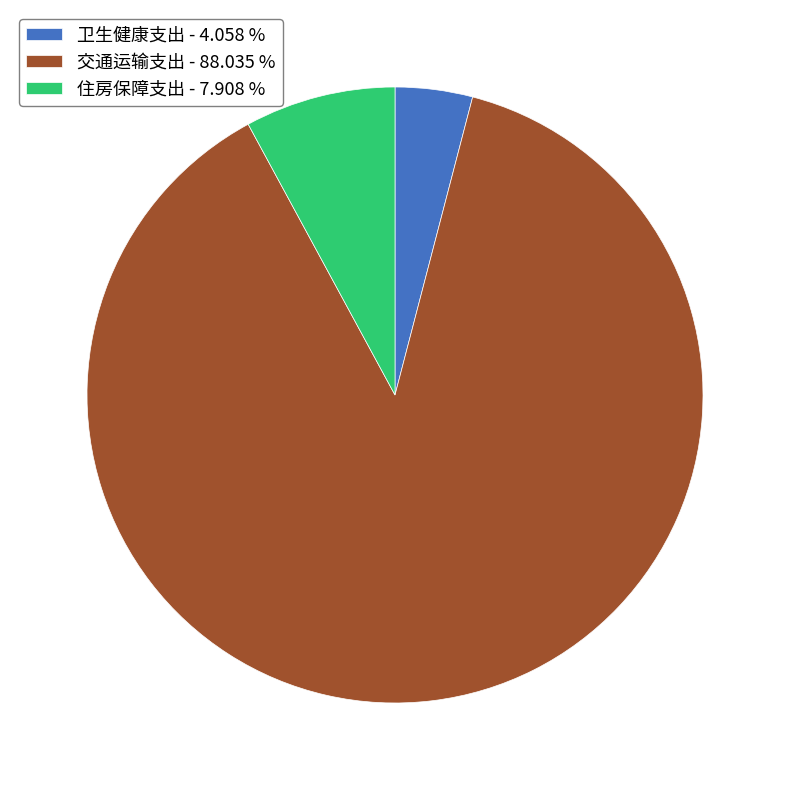

Is there any slice that represents more than half of the pie?

Yes